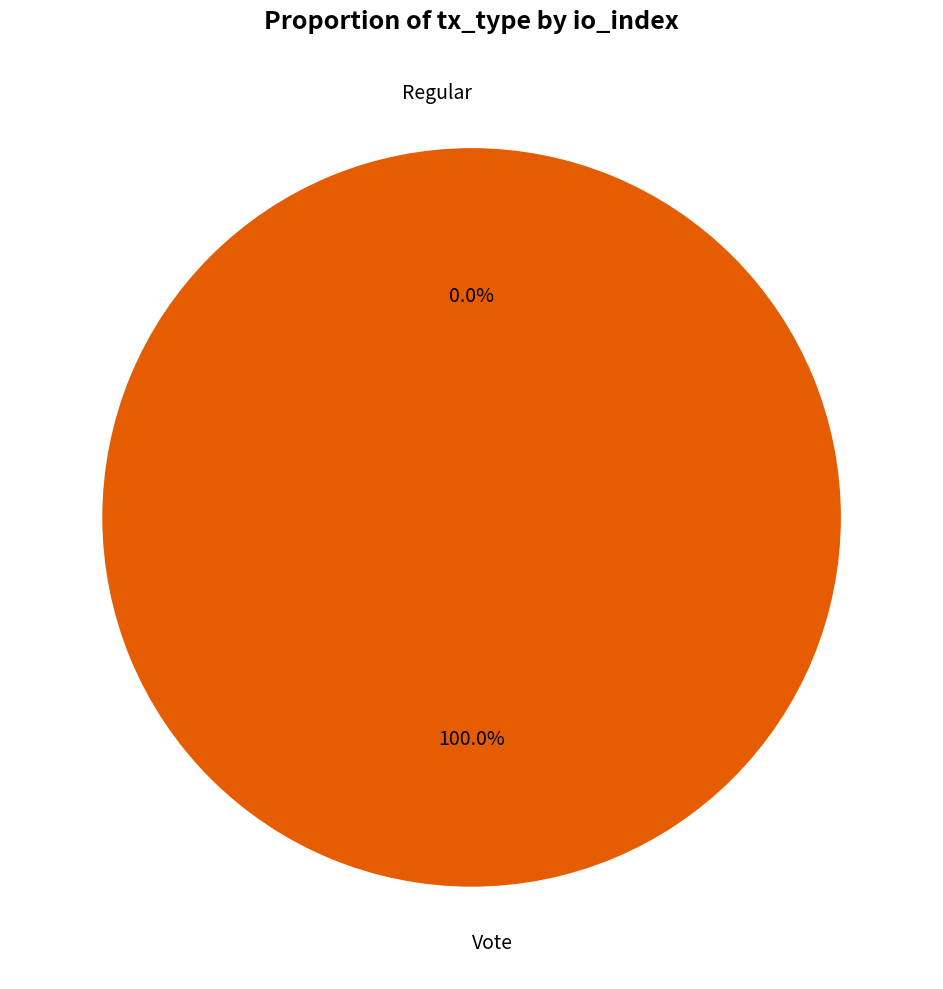

To the nearest percent, what is the difference between the Regular and Vote slice percentages?

100%